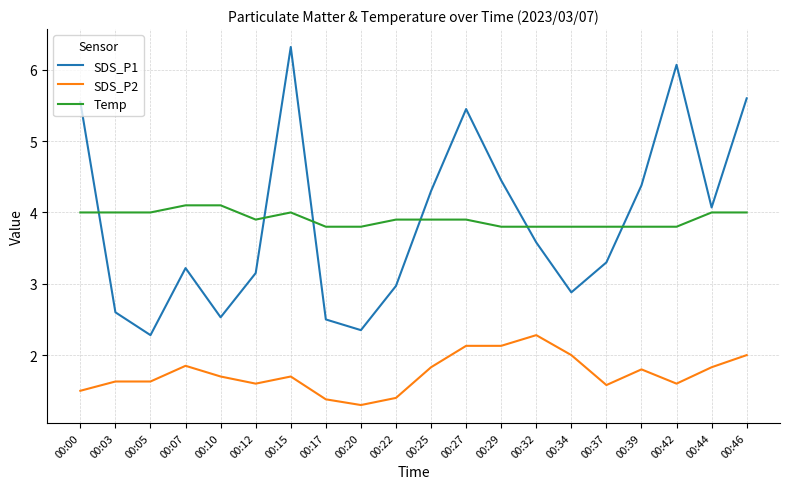

What value does the Temp series have at 00:32?

3.8